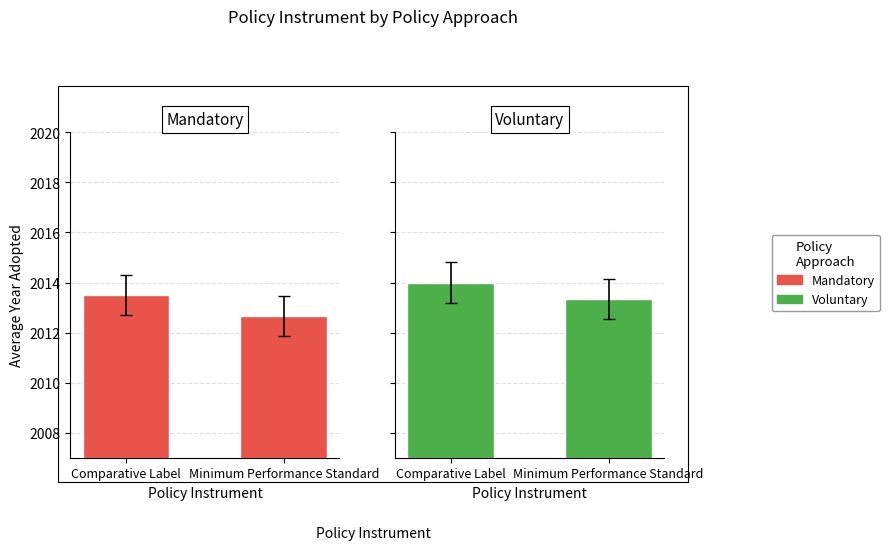

Between Minimum Performance Standard and Comparative Label, which is larger?

Comparative Label